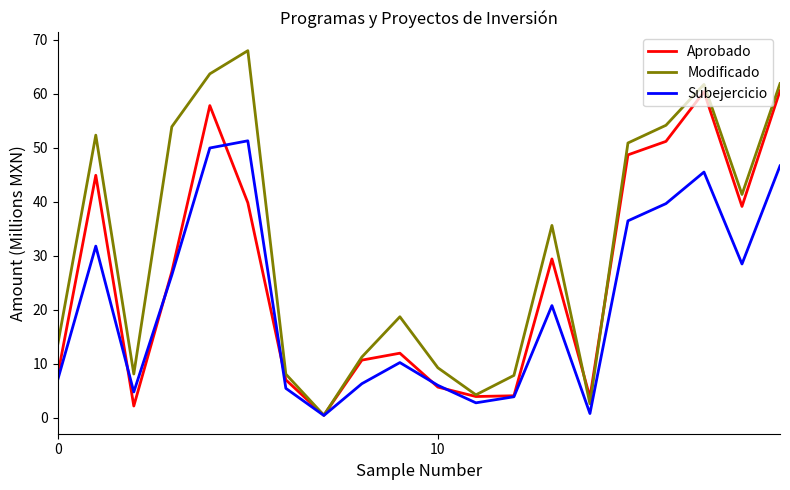

How many values in the Aprobado series exceed 27?

10